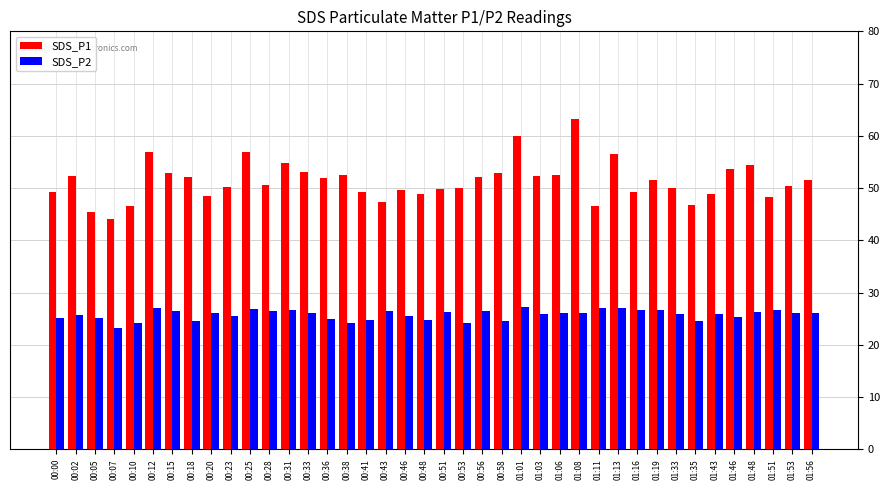

What position from the left is 00:38?

16